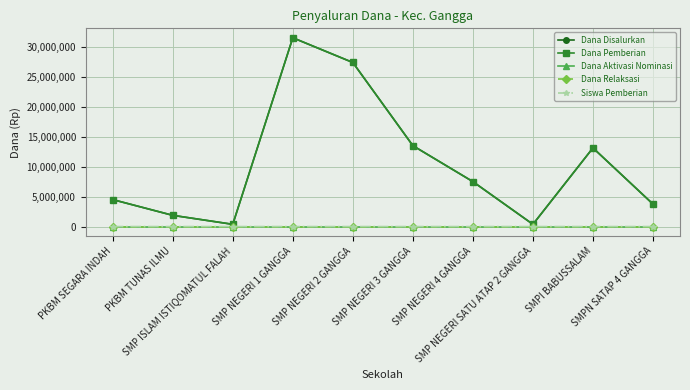

Which series changed the most between SMP ISLAM ISTIQOMATUL FALAH and SMP NEGERI 3 GANGGA?

Dana Disalurkan